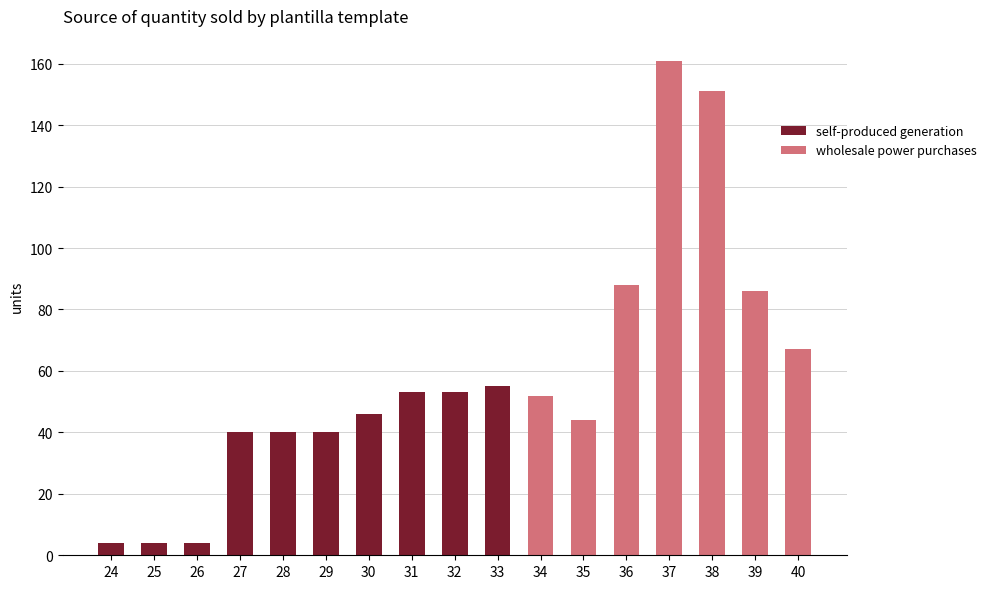

What is the sum of the self-produced generation values at 31 and 34?

53